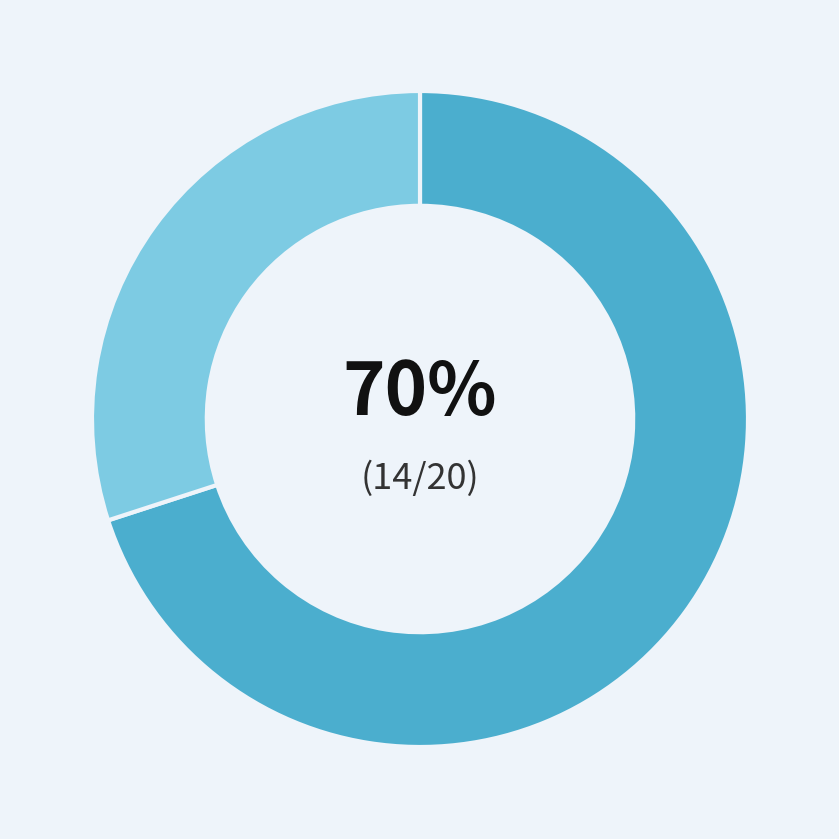

Is there any slice that represents more than half of the pie?

Yes